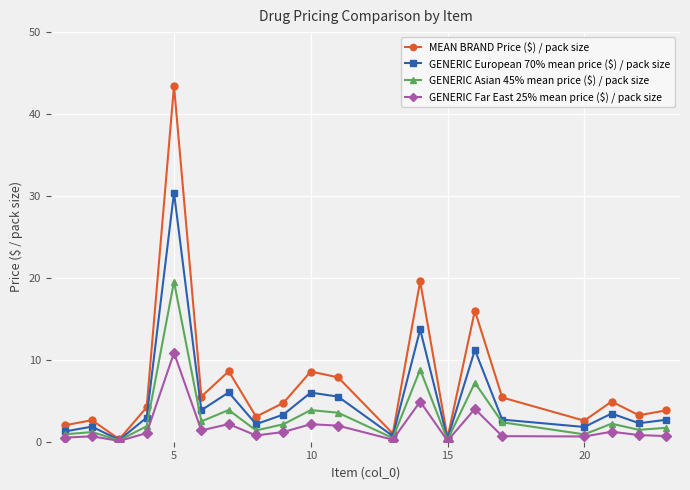

Which series has the widest spread of values?

MEAN BRAND Price ($) / pack size